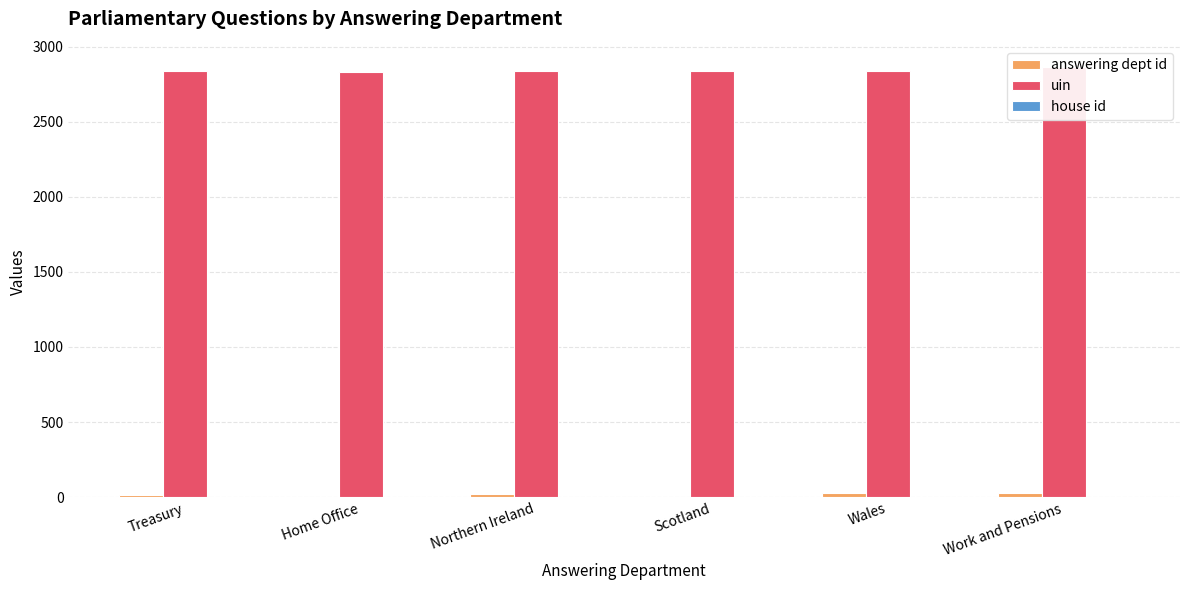

What position from the left is Scotland?

4